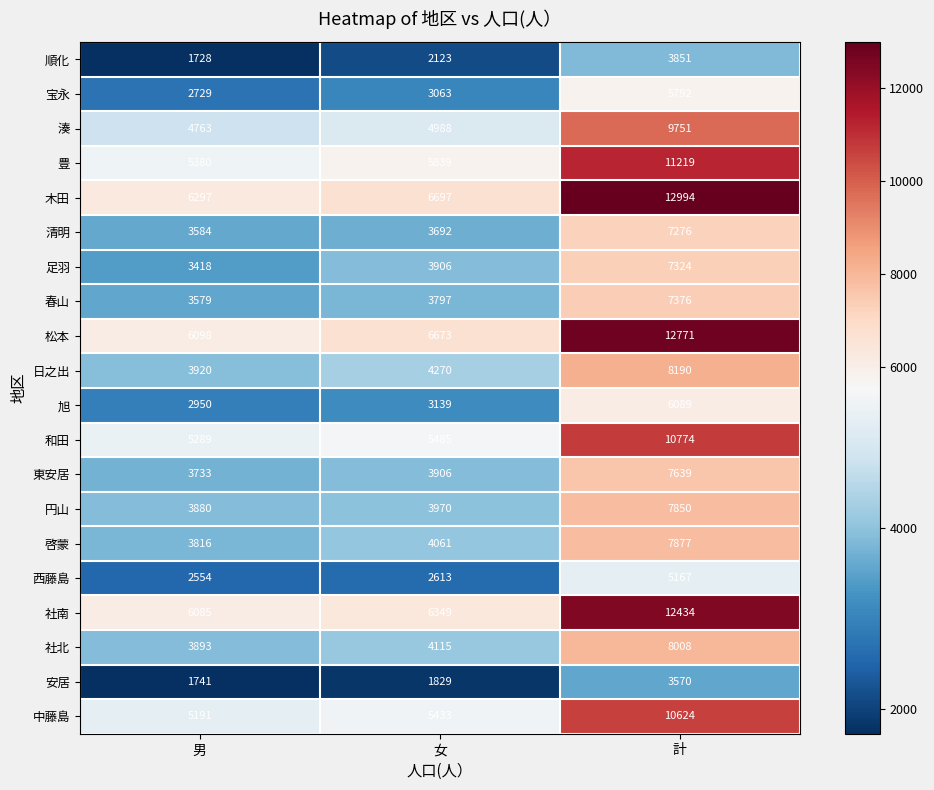

At how many categories does at least one series exceed 4591?

3